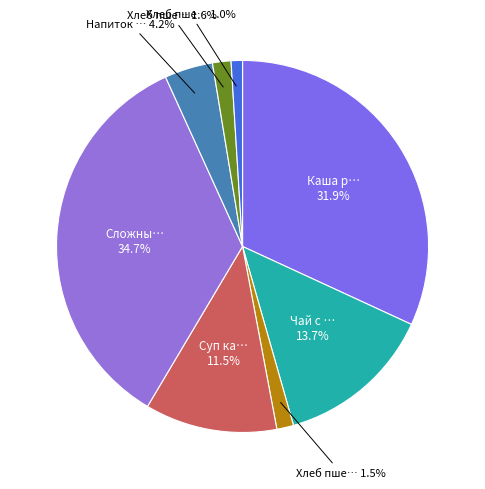

To the nearest percent, what is the difference between the largest and smallest slice percentages?

34%